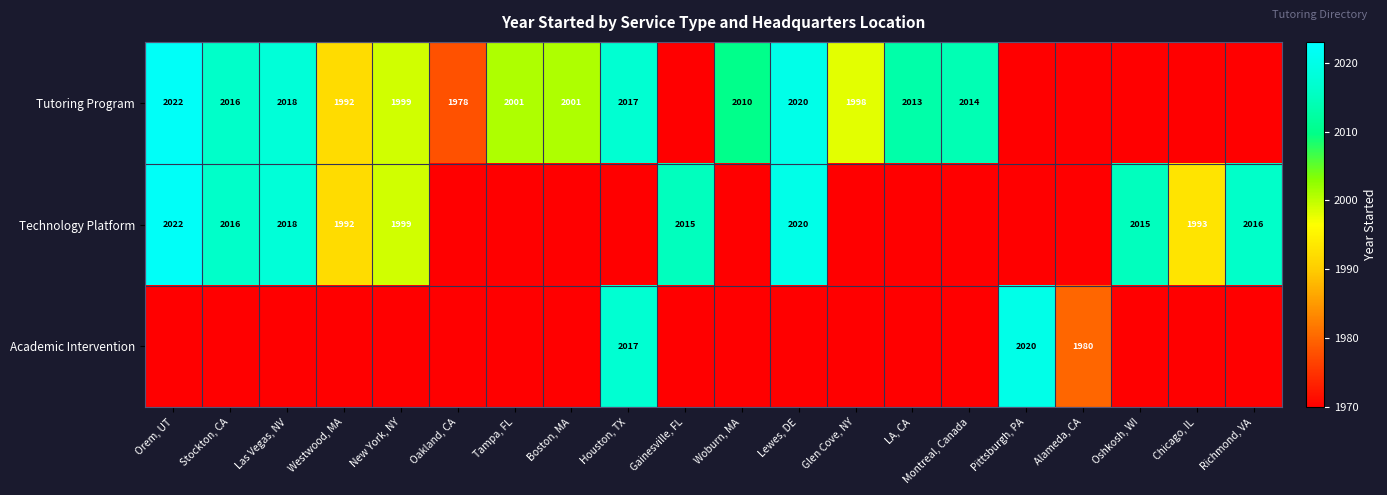

Is it true that Tutoring Program equals 2022 at Orem, UT?

True